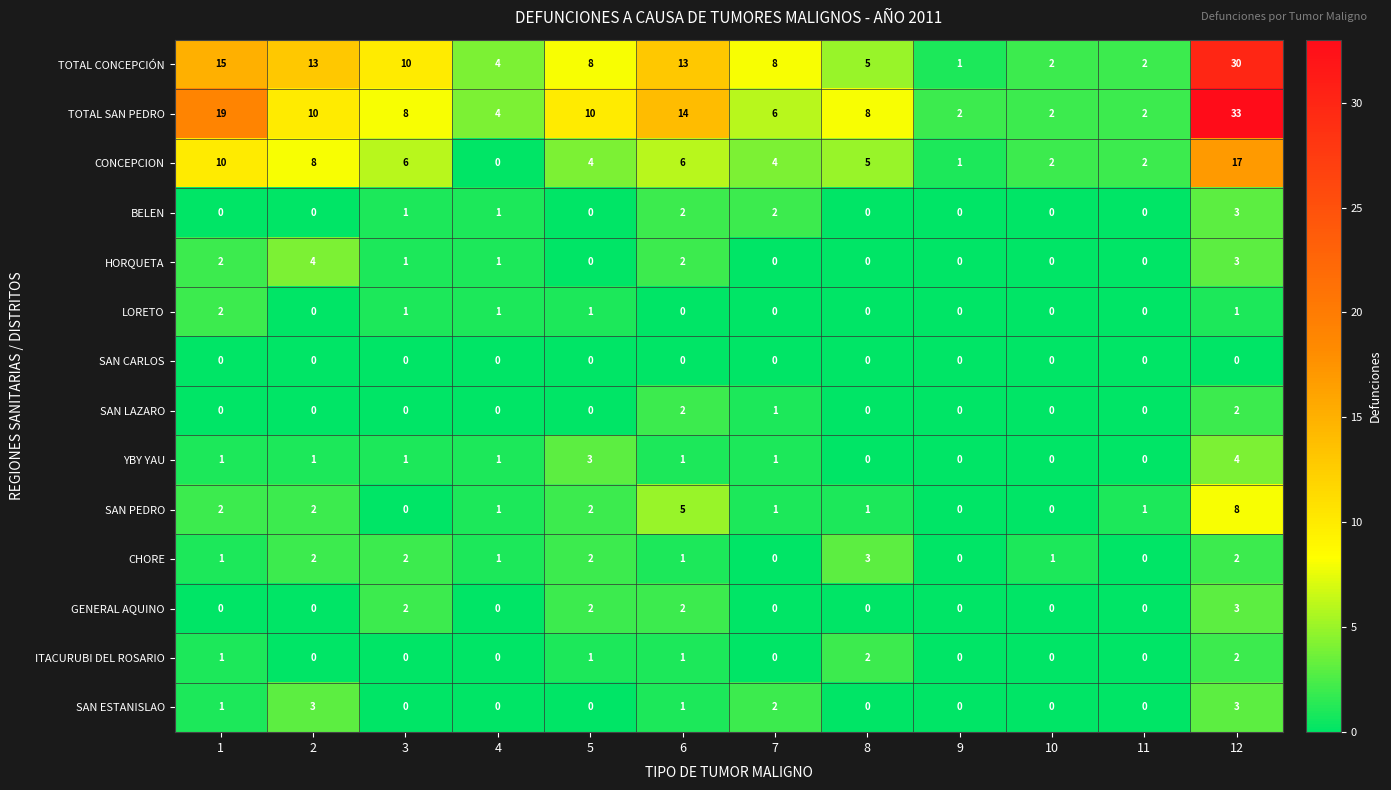

How many data points in TOTAL CONCEPCIÓN are less than 8?

5